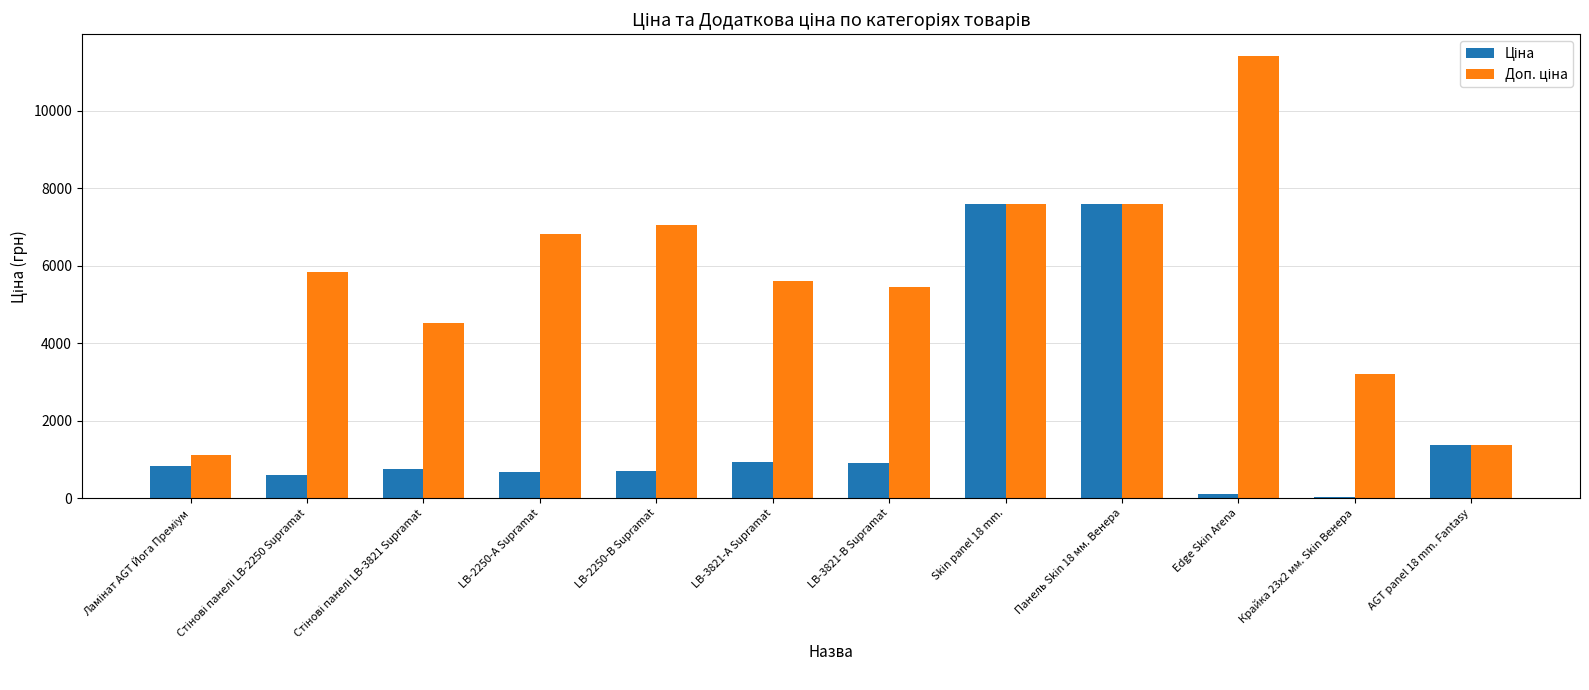

What is the total value across all series at Skin panel 18 mm.?

15193.1